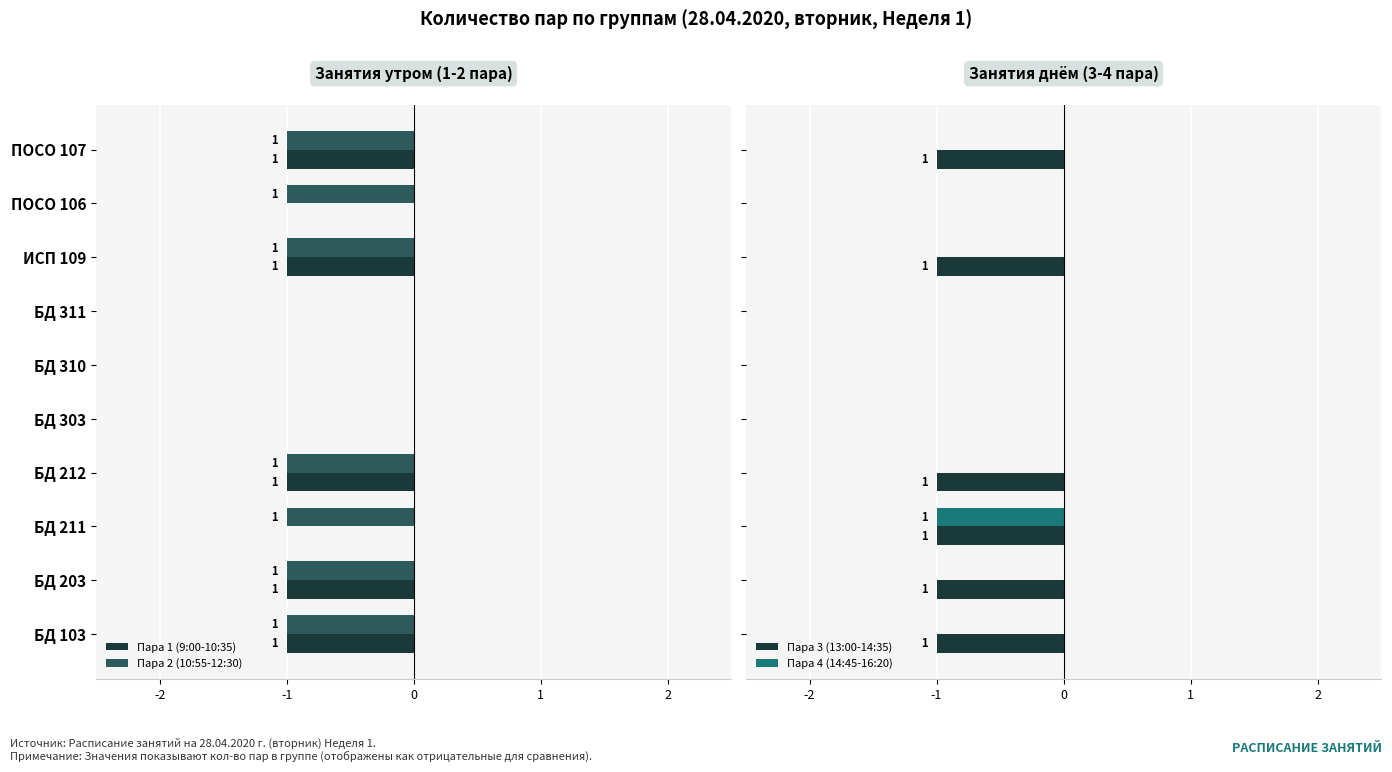

Is it true that Пара 3 (13:00-14:35) equals -2 at БД 103?

False